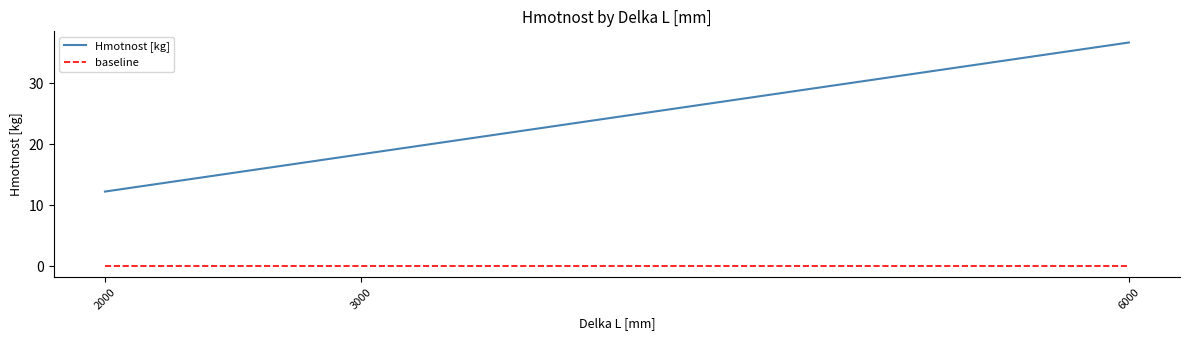

Reading left to right, list all the values displayed in this chart.

Hmotnost [kg]: 2000=12.2	3000=18.4	6000=36.7
baseline: 2000=0.0	3000=0.0	6000=0.0